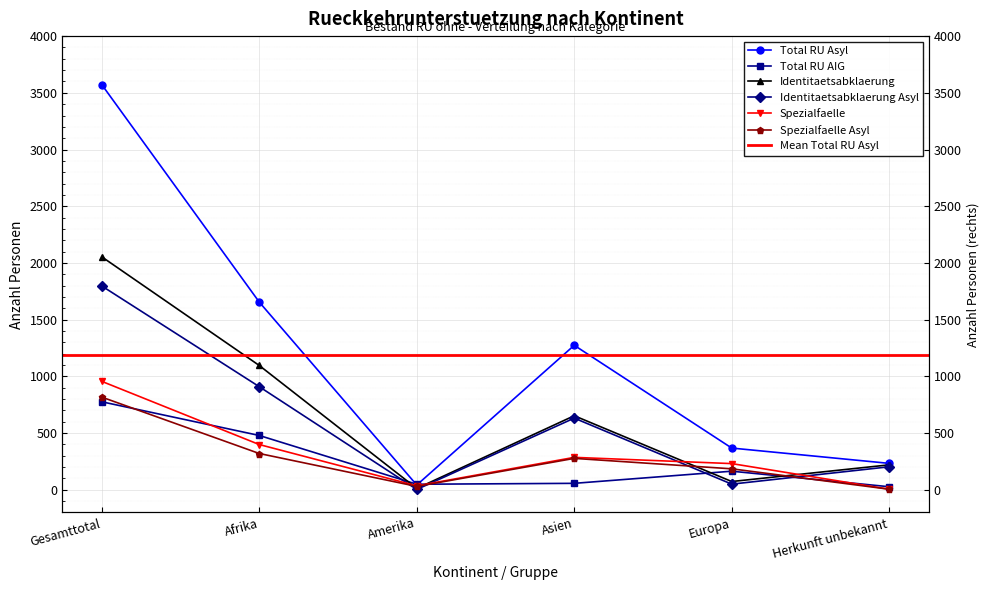

How many data points in Identitaetsabklaerung Asyl are above 632?

2